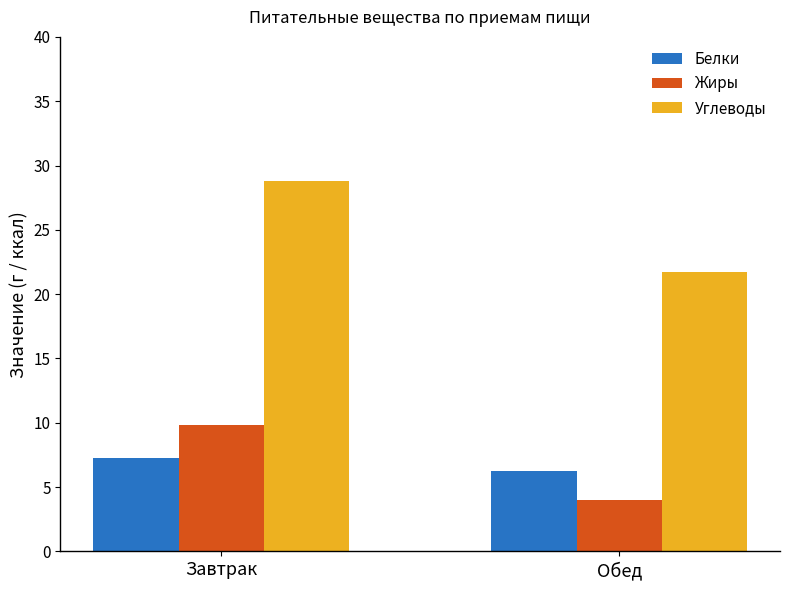

What is the difference between the maximum and minimum values in the Углеводы series?

7.1